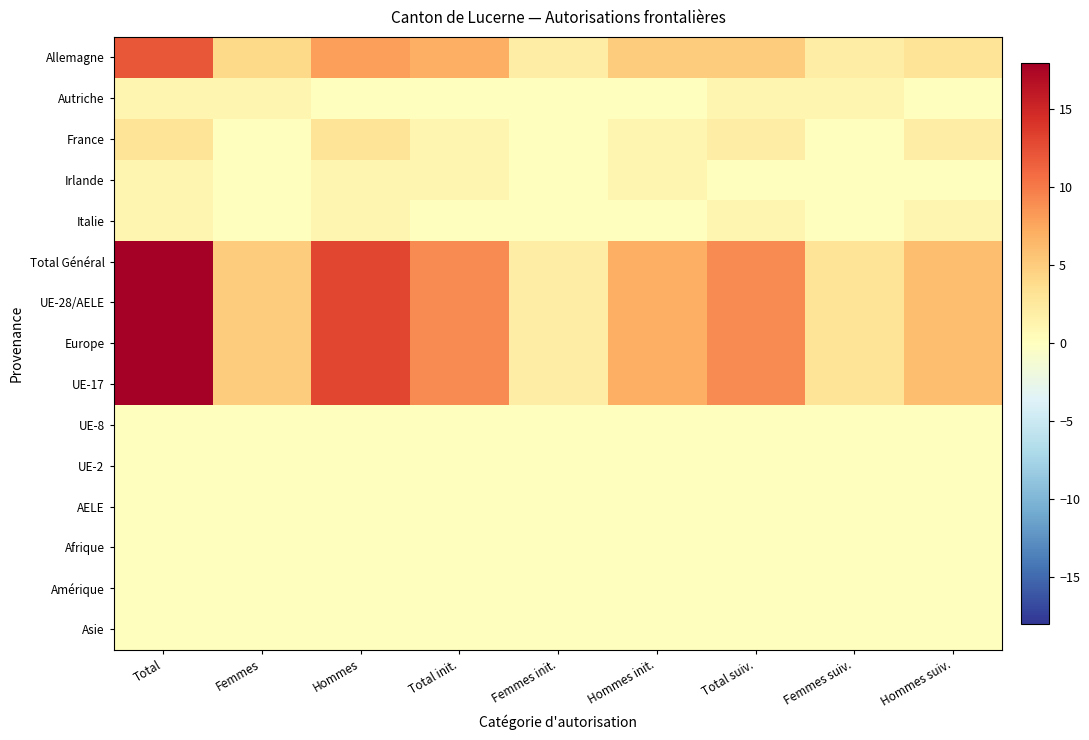

Reading right to left, list all the values displayed in this chart.

Allemagne: Hommes suiv.=3	Femmes suiv.=2	Total suiv.=5	Hommes init.=5	Femmes init.=2	Total init.=7	Hommes=8	Femmes=4	Total=12
Autriche: Hommes suiv.=0	Femmes suiv.=1	Total suiv.=1	Hommes init.=0	Femmes init.=0	Total init.=0	Hommes=0	Femmes=1	Total=1
France: Hommes suiv.=2	Femmes suiv.=0	Total suiv.=2	Hommes init.=1	Femmes init.=0	Total init.=1	Hommes=3	Femmes=0	Total=3
Irlande: Hommes suiv.=0	Femmes suiv.=0	Total suiv.=0	Hommes init.=1	Femmes init.=0	Total init.=1	Hommes=1	Femmes=0	Total=1
Italie: Hommes suiv.=1	Femmes suiv.=0	Total suiv.=1	Hommes init.=0	Femmes init.=0	Total init.=0	Hommes=1	Femmes=0	Total=1
Total Général: Hommes suiv.=6	Femmes suiv.=3	Total suiv.=9	Hommes init.=7	Femmes init.=2	Total init.=9	Hommes=13	Femmes=5	Total=18
UE-28/AELE: Hommes suiv.=6	Femmes suiv.=3	Total suiv.=9	Hommes init.=7	Femmes init.=2	Total init.=9	Hommes=13	Femmes=5	Total=18
Europe: Hommes suiv.=6	Femmes suiv.=3	Total suiv.=9	Hommes init.=7	Femmes init.=2	Total init.=9	Hommes=13	Femmes=5	Total=18
UE-17: Hommes suiv.=6	Femmes suiv.=3	Total suiv.=9	Hommes init.=7	Femmes init.=2	Total init.=9	Hommes=13	Femmes=5	Total=18
UE-8: Hommes suiv.=0	Femmes suiv.=0	Total suiv.=0	Hommes init.=0	Femmes init.=0	Total init.=0	Hommes=0	Femmes=0	Total=0
UE-2: Hommes suiv.=0	Femmes suiv.=0	Total suiv.=0	Hommes init.=0	Femmes init.=0	Total init.=0	Hommes=0	Femmes=0	Total=0
AELE: Hommes suiv.=0	Femmes suiv.=0	Total suiv.=0	Hommes init.=0	Femmes init.=0	Total init.=0	Hommes=0	Femmes=0	Total=0
Afrique: Hommes suiv.=0	Femmes suiv.=0	Total suiv.=0	Hommes init.=0	Femmes init.=0	Total init.=0	Hommes=0	Femmes=0	Total=0
Amérique: Hommes suiv.=0	Femmes suiv.=0	Total suiv.=0	Hommes init.=0	Femmes init.=0	Total init.=0	Hommes=0	Femmes=0	Total=0
Asie: Hommes suiv.=0	Femmes suiv.=0	Total suiv.=0	Hommes init.=0	Femmes init.=0	Total init.=0	Hommes=0	Femmes=0	Total=0